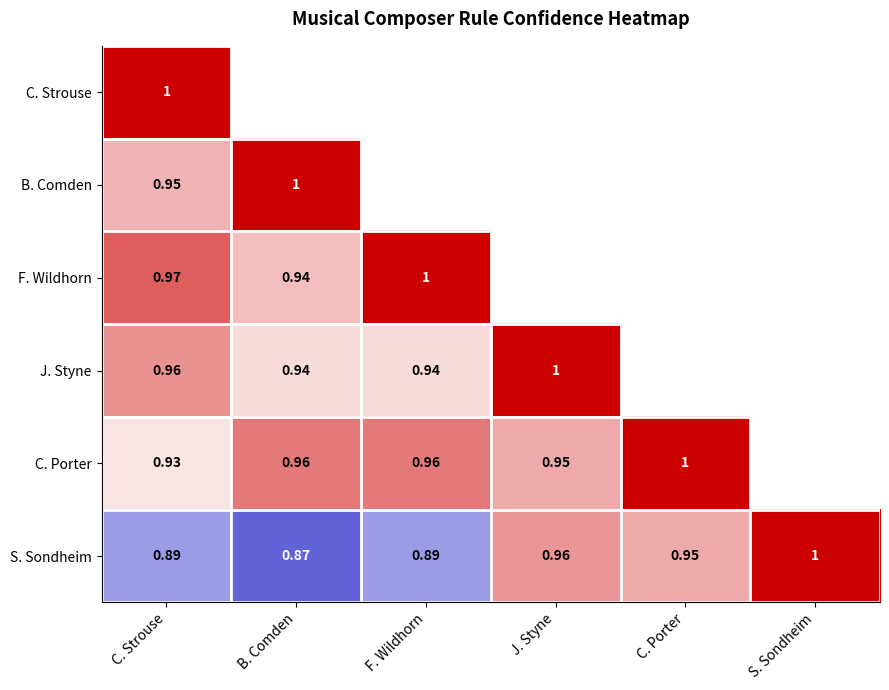

Which category has the highest value in the S. Sondheim series?

S. Sondheim